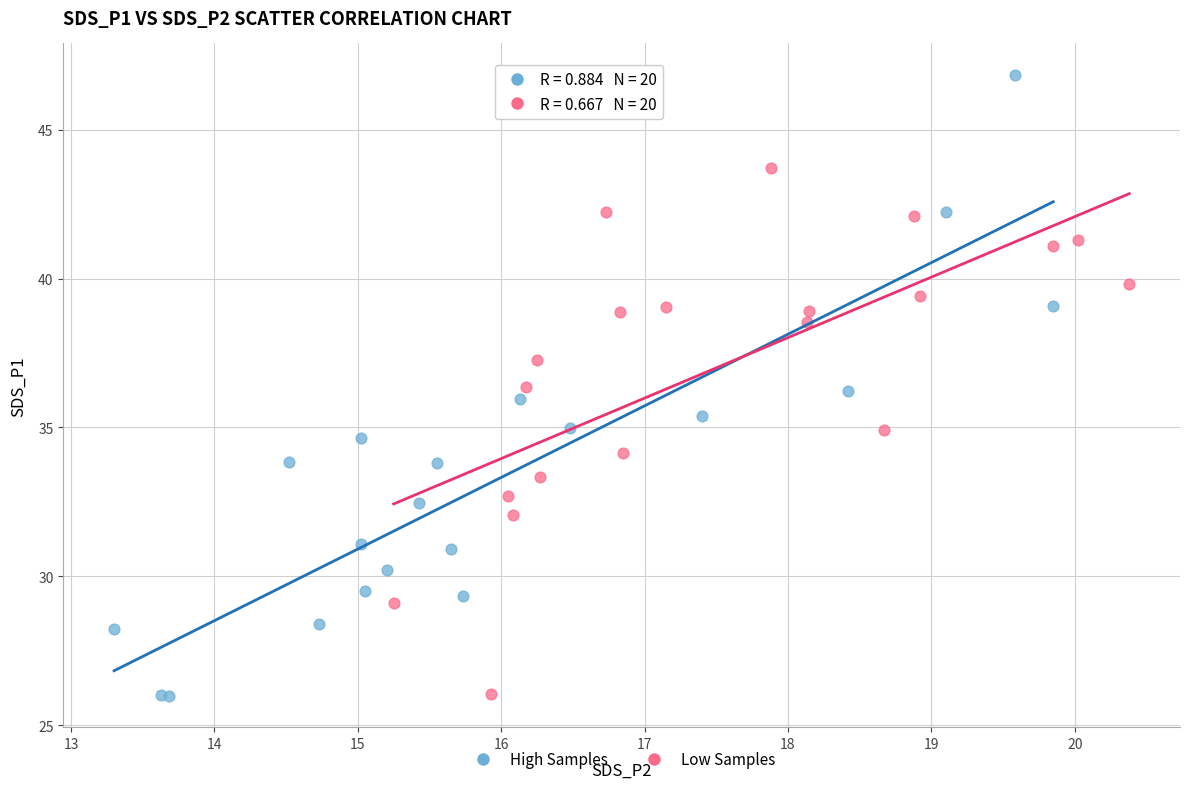

Which series reaches the maximum Y coordinate?

High Samples